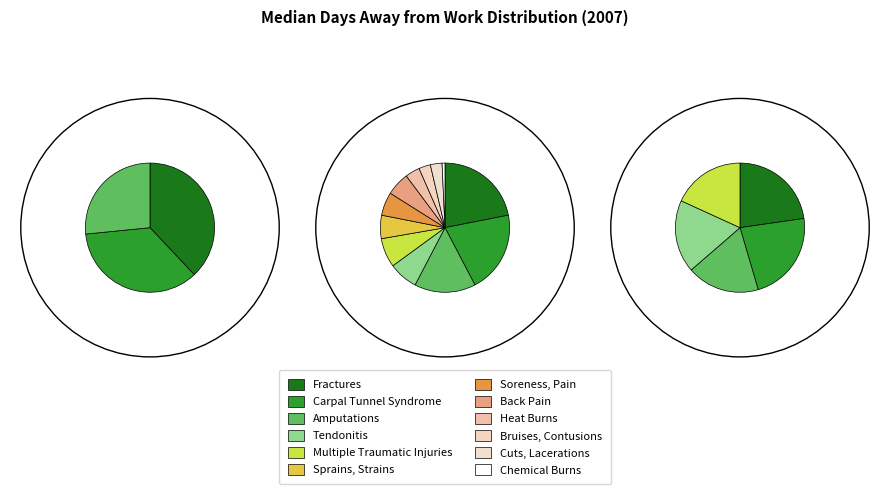

Which category has the biggest portion of the pie?

Fractures